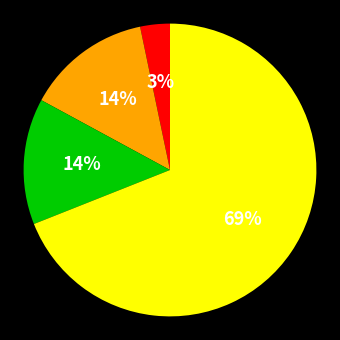

To the nearest percent, what is the difference between the largest and smallest slice percentages?

66%